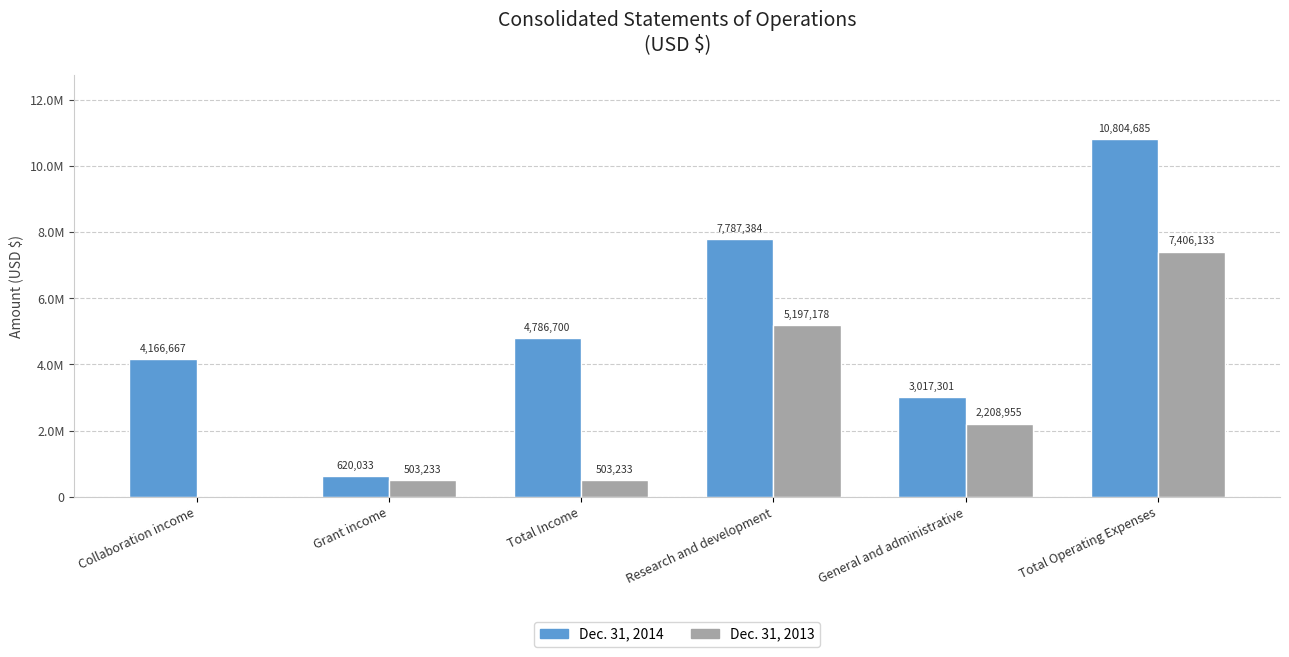

At which category is the sum across all series the highest?

Total Operating Expenses